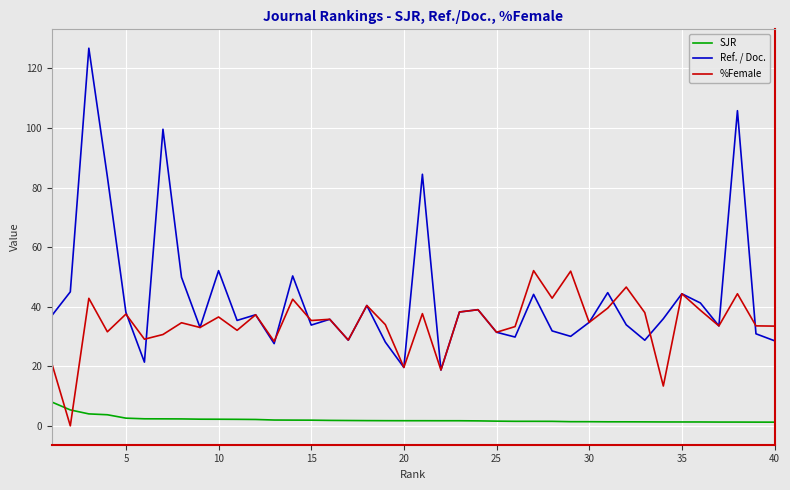

Which series has the largest total across all categories?

Ref. / Doc.